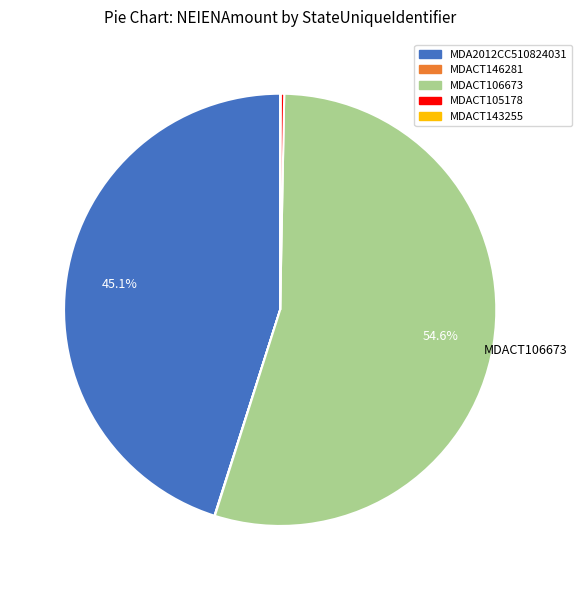

Does any single category account for the majority?

Yes